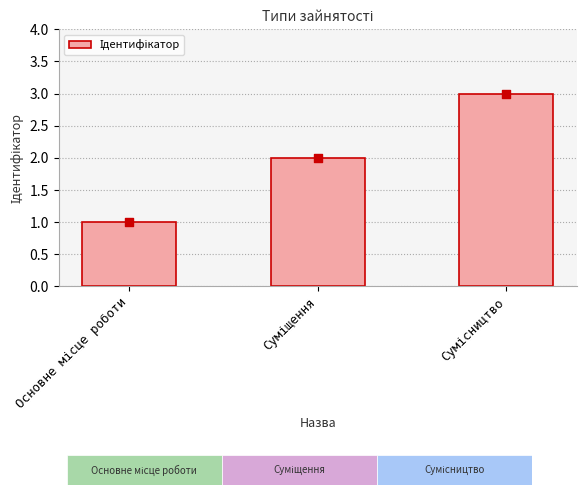

Approximately how many times larger is the value at Сумісництво compared to Основне місце роботи?

3.0